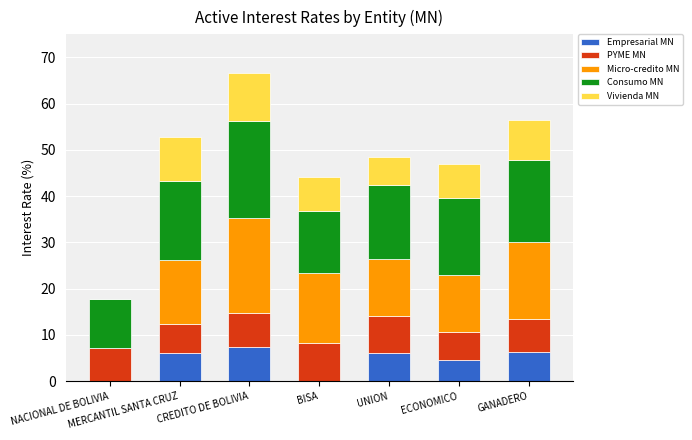

True or false: Empresarial MN has a value of 4.6 at ECONOMICO.

True